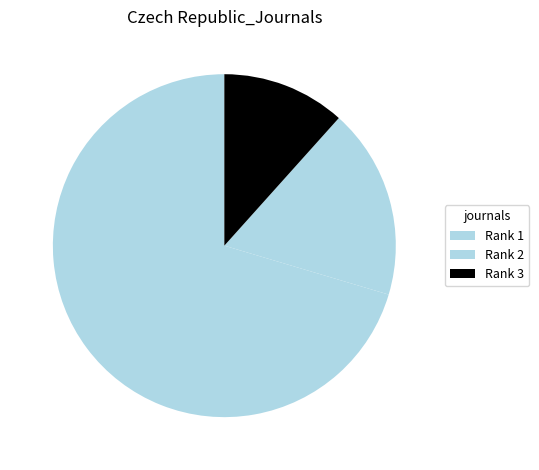

What is the smallest slice in the pie chart?

Rank 3